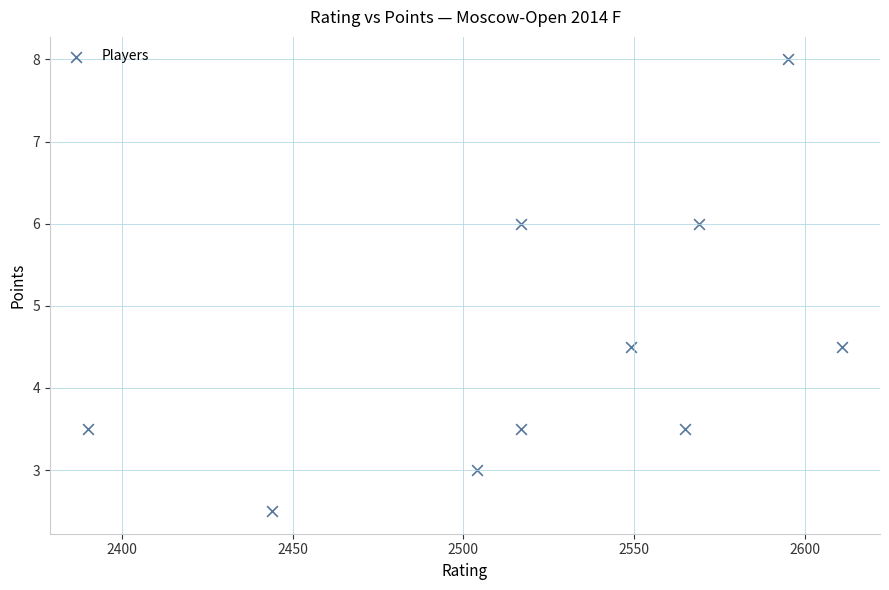

What is the average Y value?

4.5